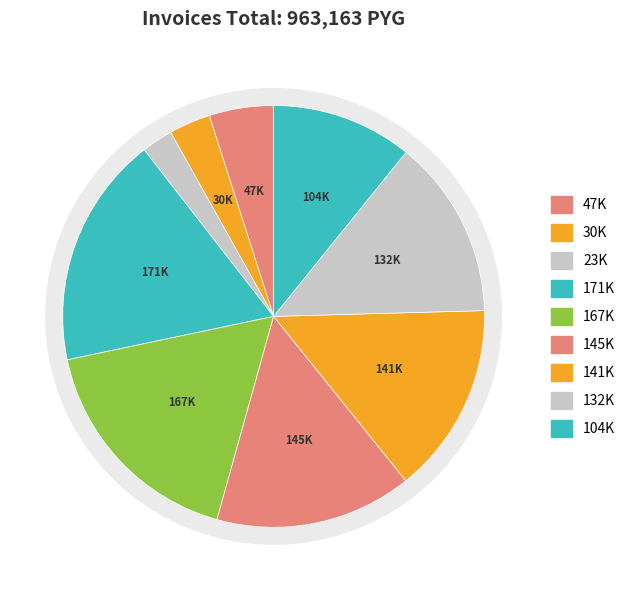

To the nearest percent, what portion does 001-001-0000338 represent?

5%